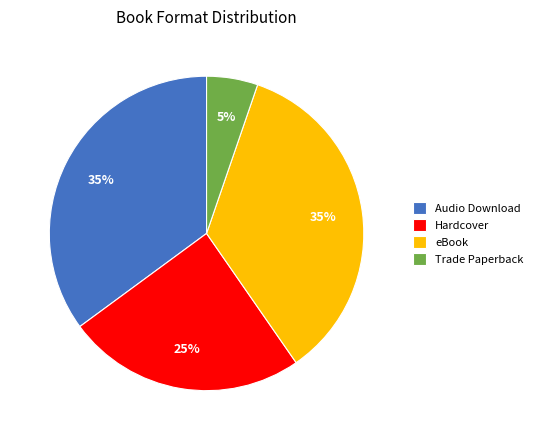

How many segments does this pie chart have?

4